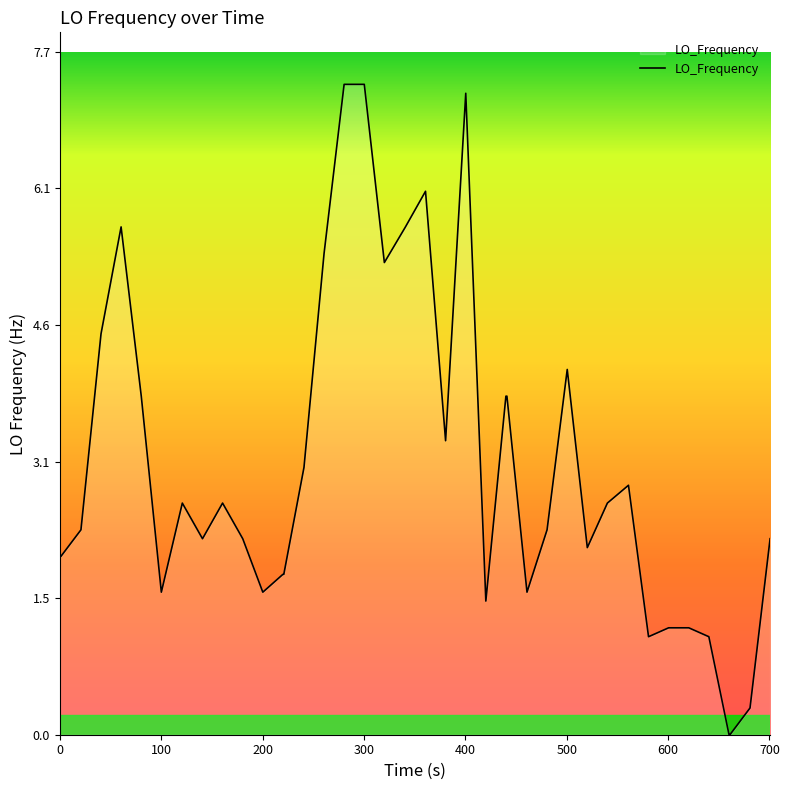

What is the maximum value shown in the chart?

7.3